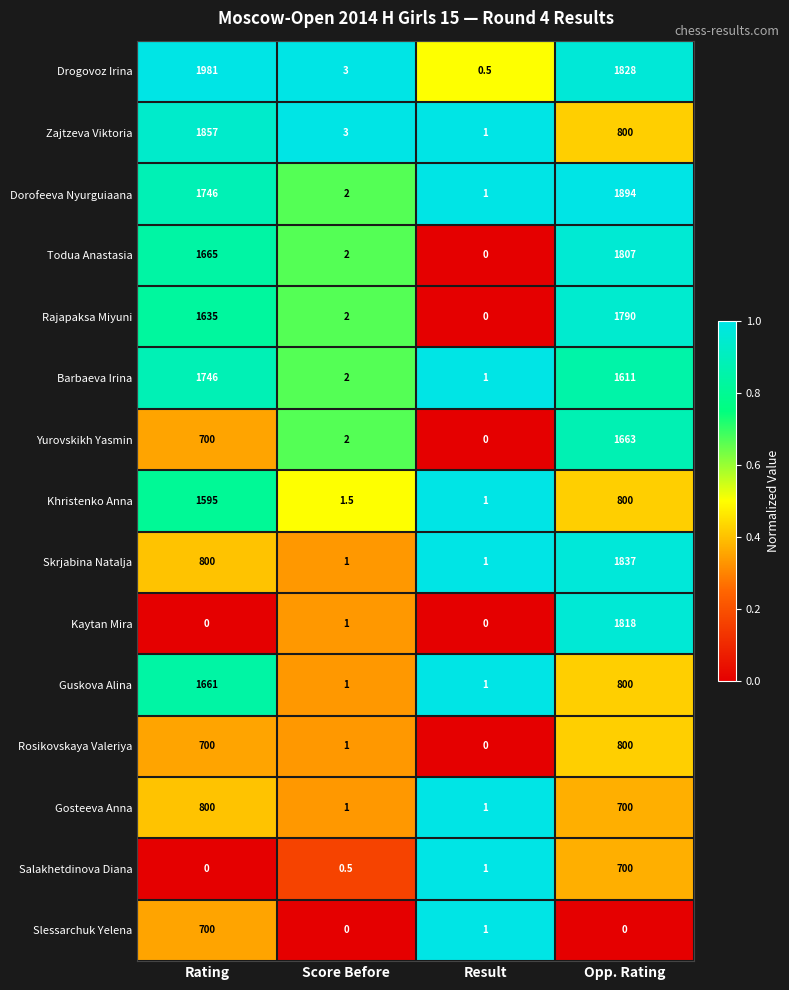

Which series has the largest total across all categories?

Drogovoz Irina